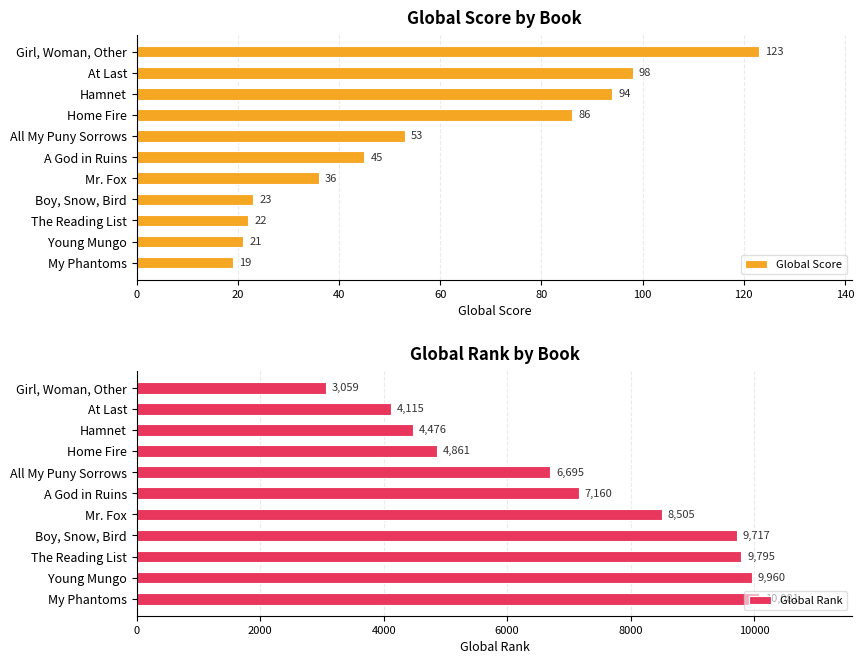

How many distinct data groups are displayed?

2